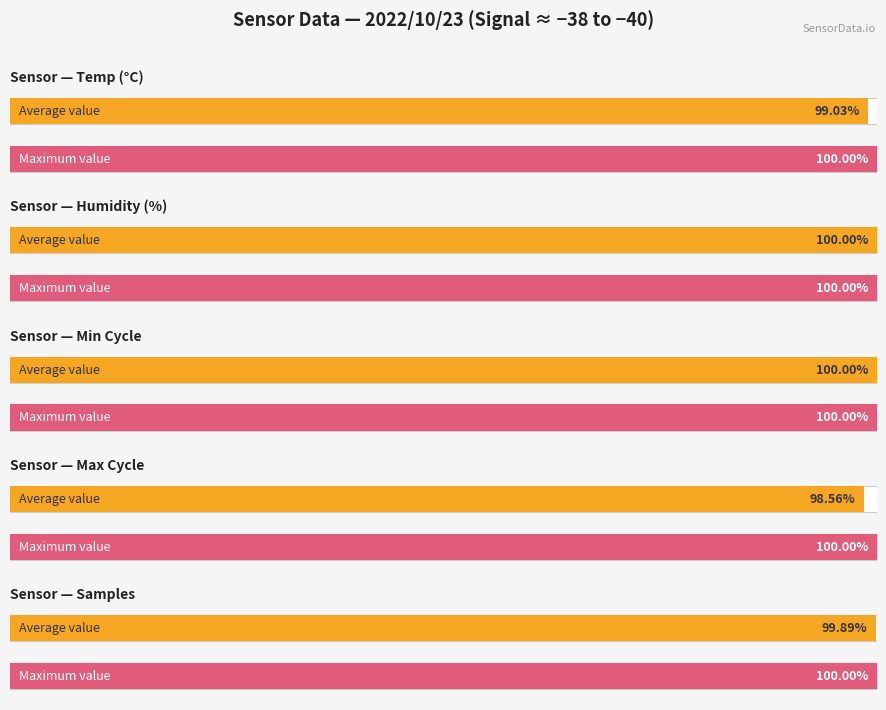

Rank the series at 3 from highest to lowest value.

Avg Humidity (%), Avg Temp (°C)